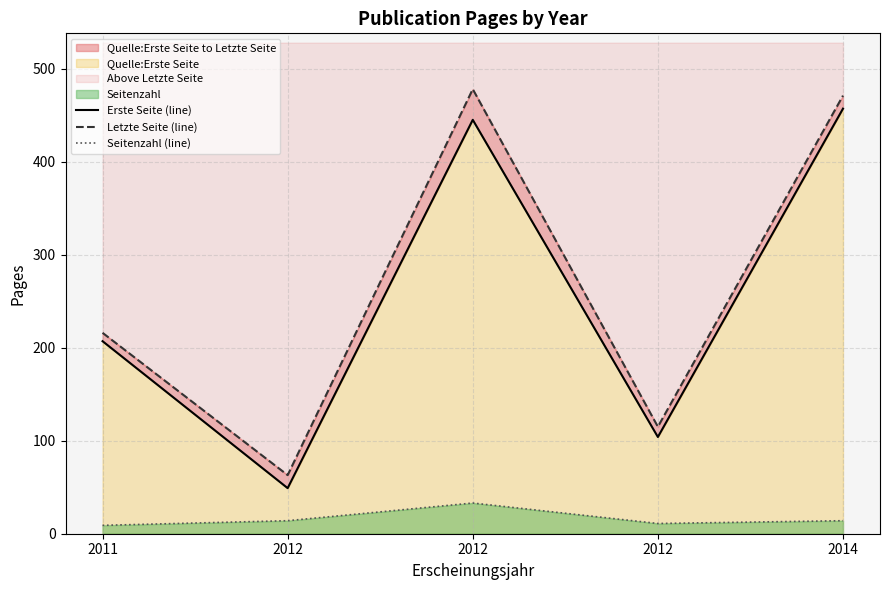

What is the approximate value of Erste Seite (line) at 2014, to the nearest 50?

450